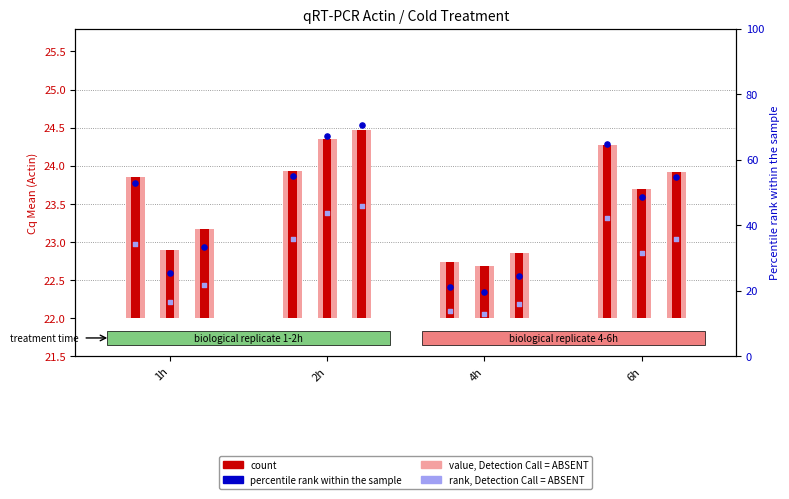

Which series contains the highest Y value?

percentile rank within the sample